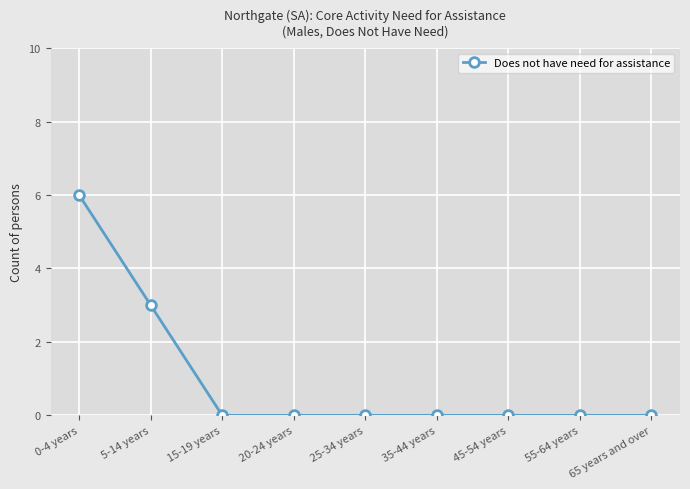

The chart shows a value of 0 at 20-24 years. True or false?

True